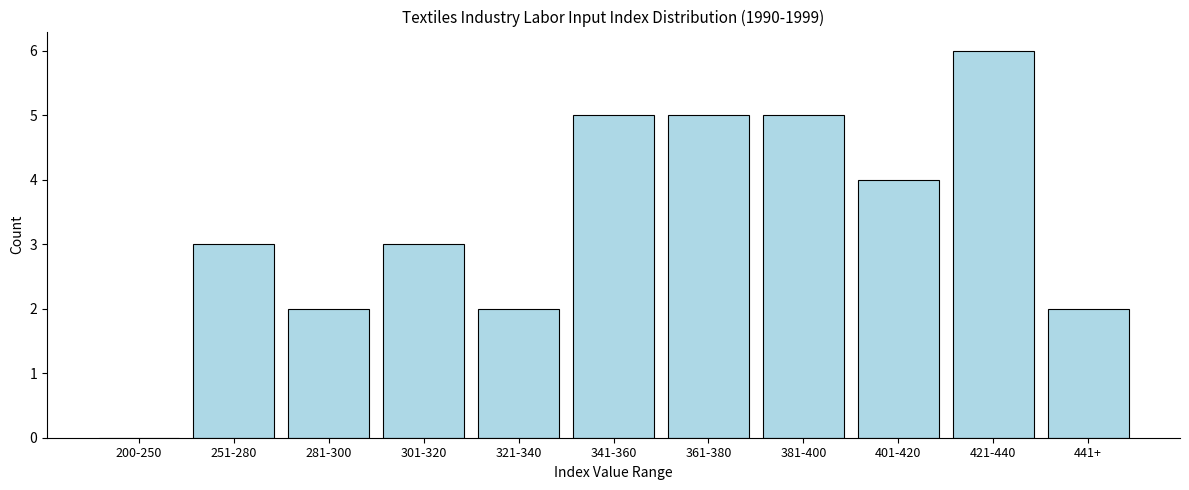

Reading left to right, list all the values displayed in this chart.

200-250=0	251-280=3	281-300=2	301-320=3	321-340=2	341-360=5	361-380=5	381-400=5	401-420=4	421-440=6	441+=2